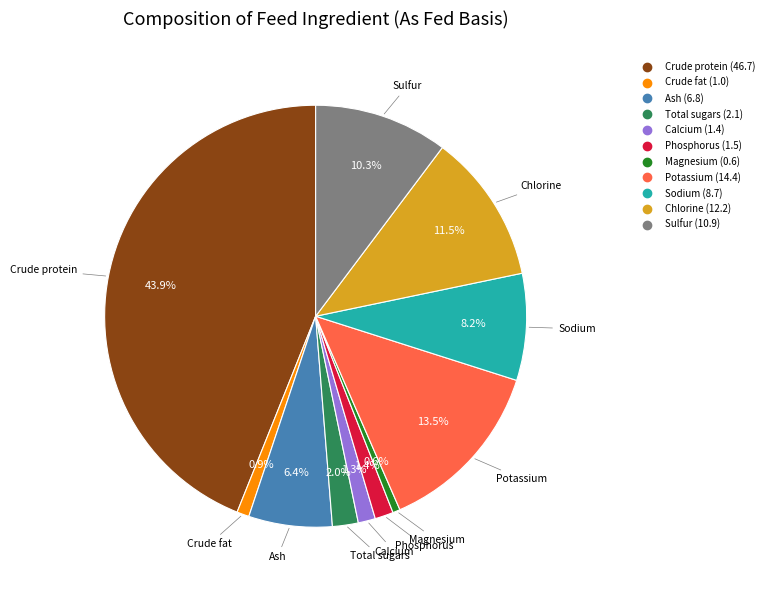

Between Total sugars and Ash, which is larger?

Ash